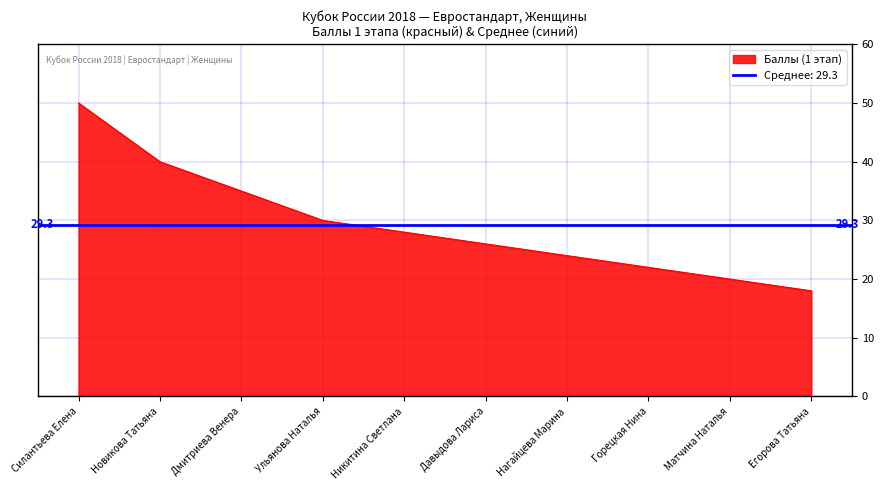

List the labels in order of value, largest first.

Силантьева Елена, Новикова Татьяна, Дмитриева Венера, Ульянова Наталья, Никитина Светлана, Давыдова Лариса, Нагайцева Марина, Горецкая Нина, Матчина Наталья, Егорова Татьяна